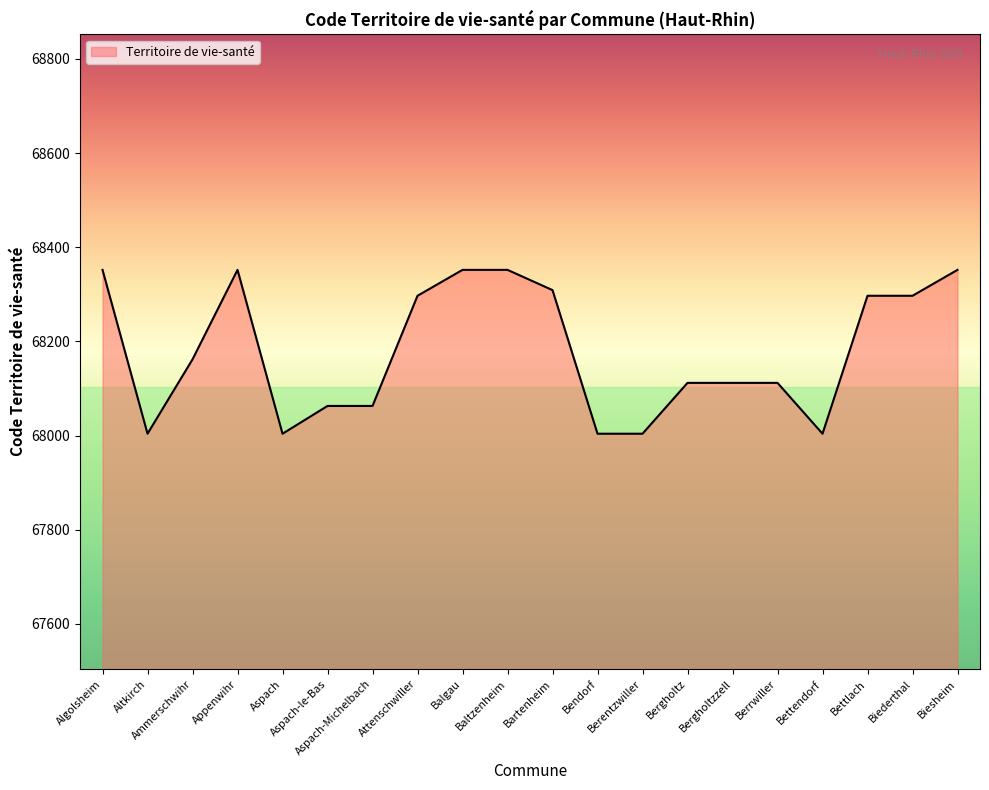

Approximately how many times larger is the value at Balgau compared to Aspach-Michelbach?

1.0